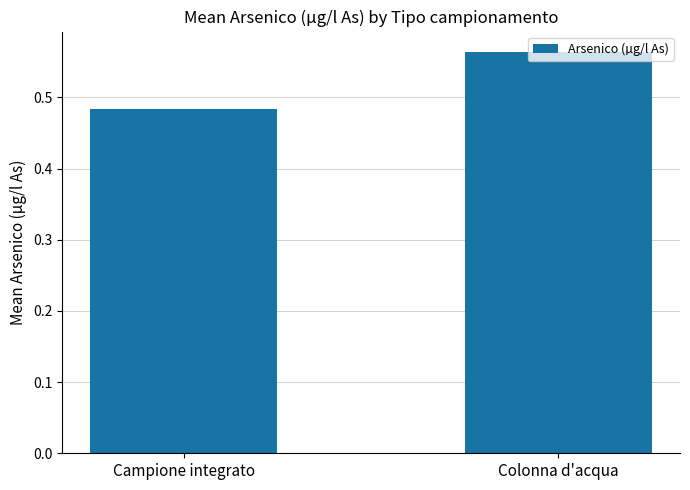

How many categories are shown in the chart?

2